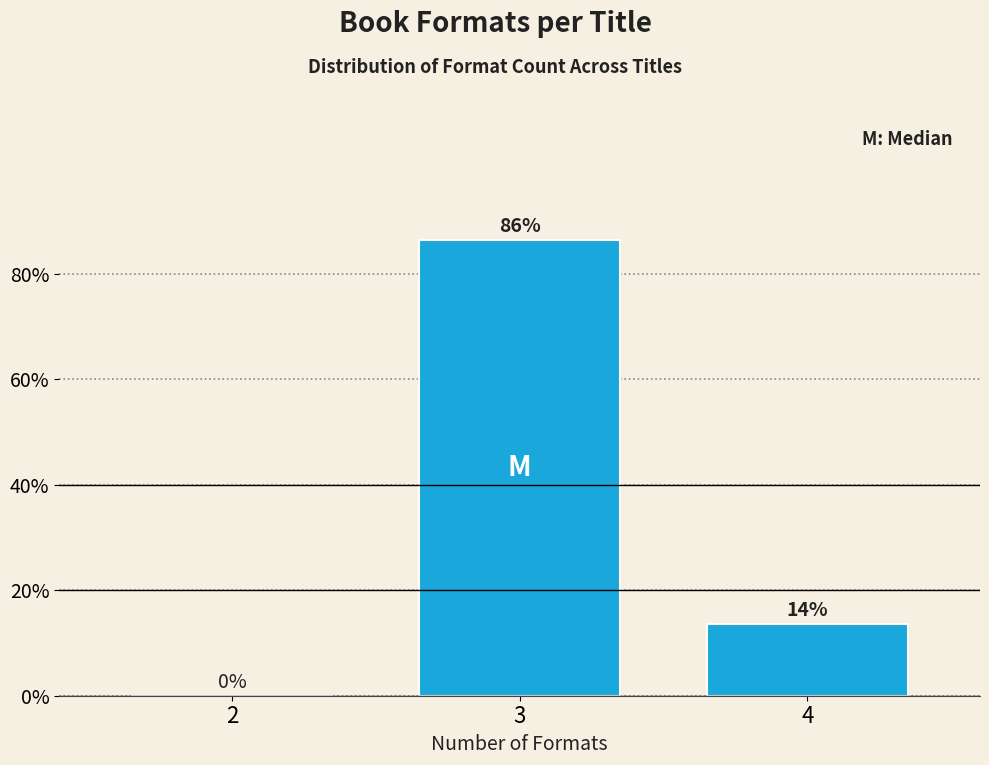

At which label is the value closest to 43?

4